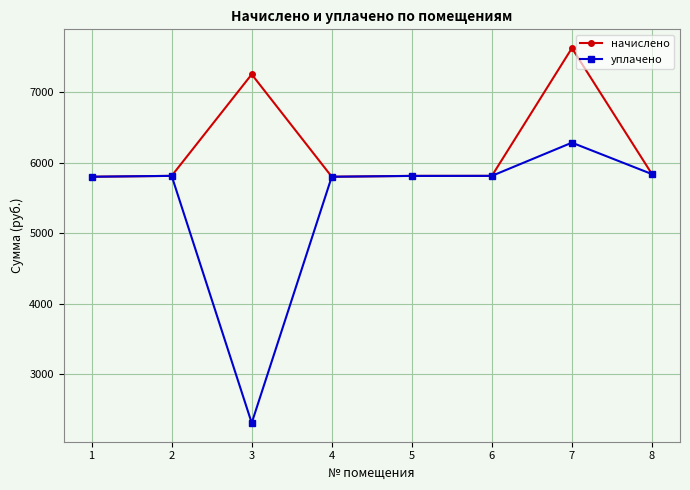

Which series changed the most between 4 and 7?

начислено